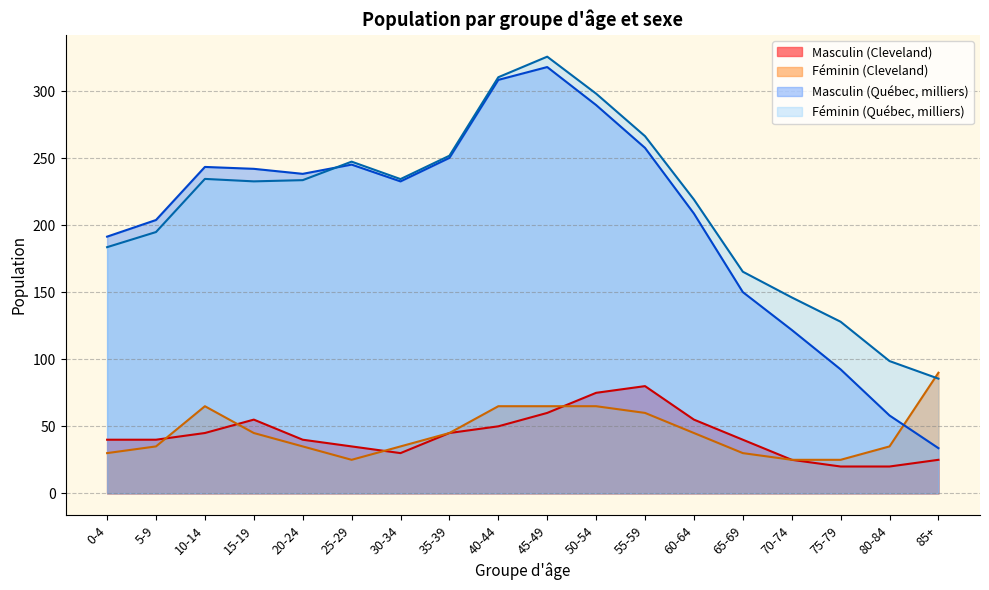

Rank the series at 0-4 from highest to lowest value.

Masculin (Québec, milliers), Féminin (Québec, milliers), Masculin (Cleveland), Féminin (Cleveland)